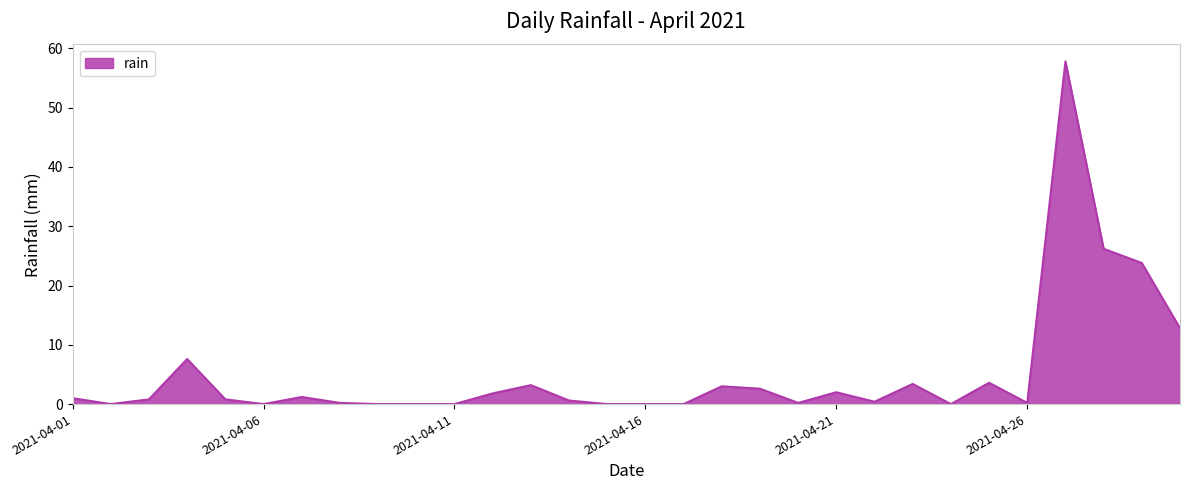

What is the difference between the maximum and minimum values?

57.8